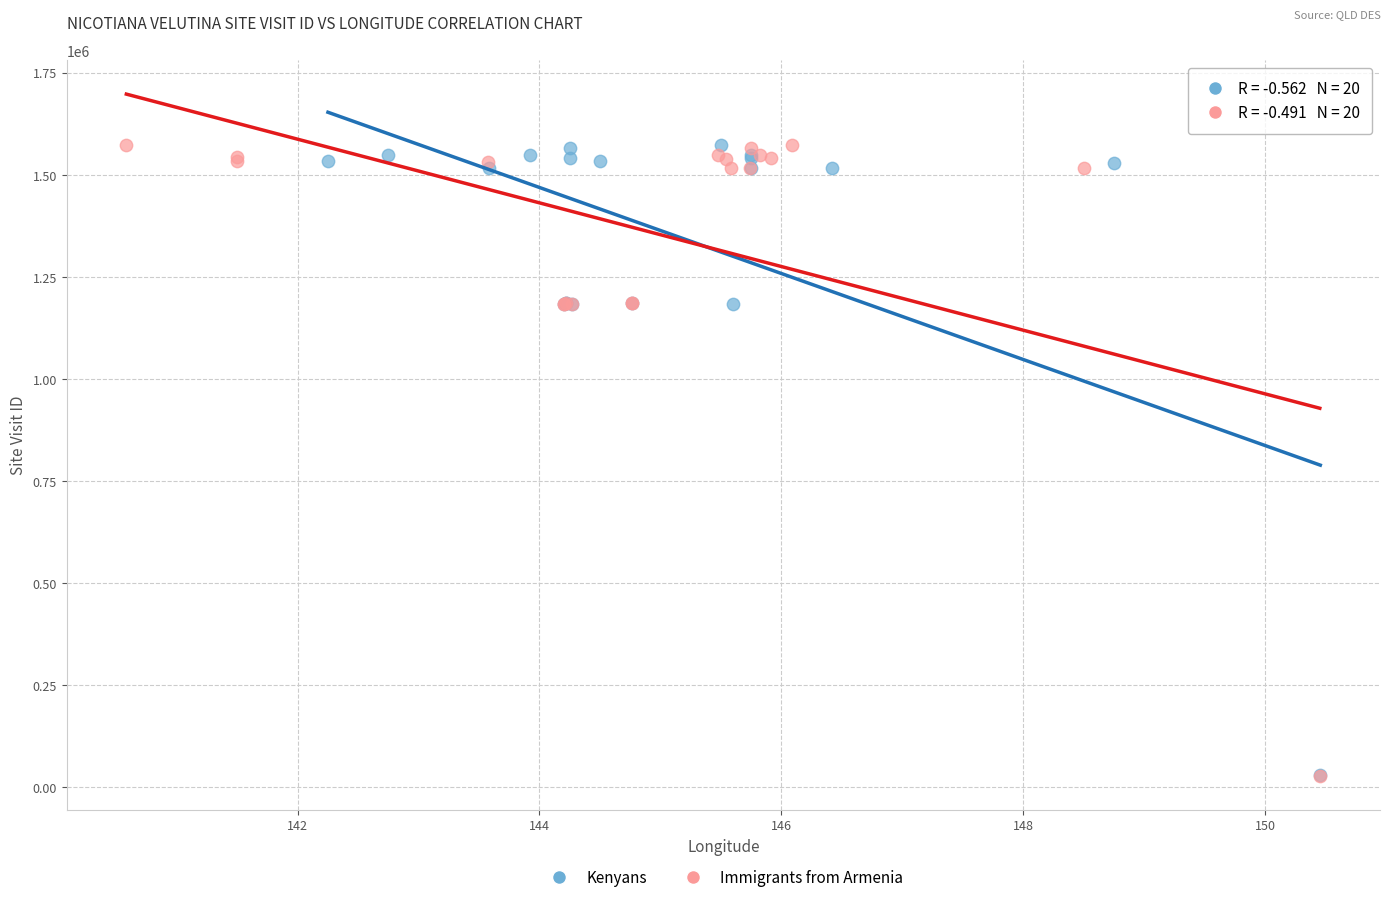

What are all the series names shown in the legend?

Kenyans, Immigrants from Armenia